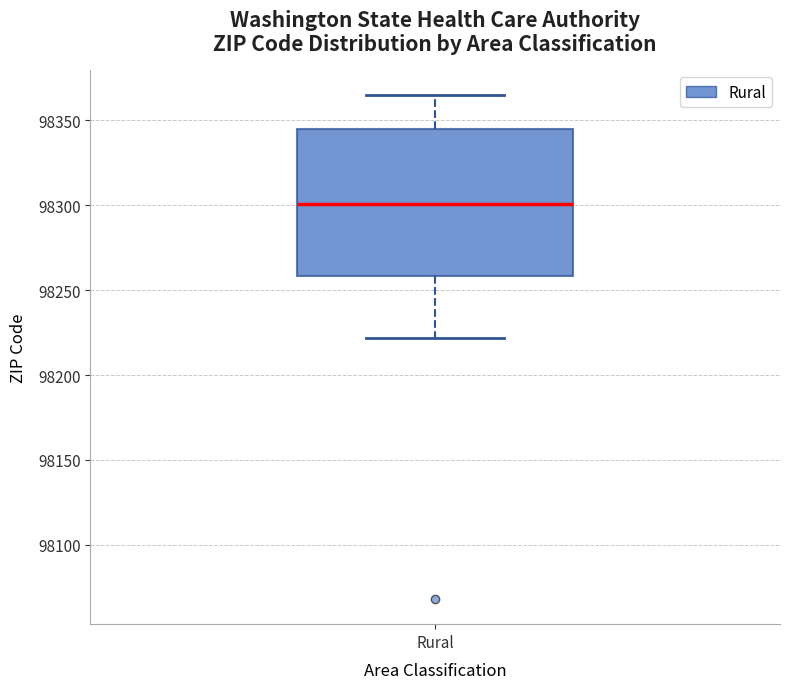

Where does the lower whisker of the box for Rural end on the y-axis? The values are not printed on the chart, so give them approximately, as read against the axis.

98220